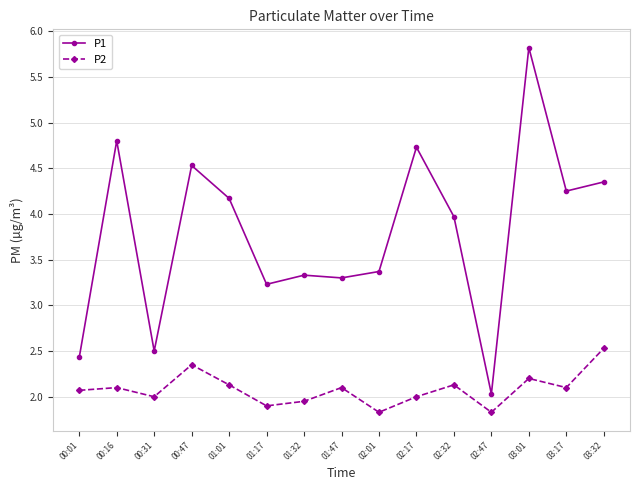

What is the label of the 3rd point from the right?

03:01